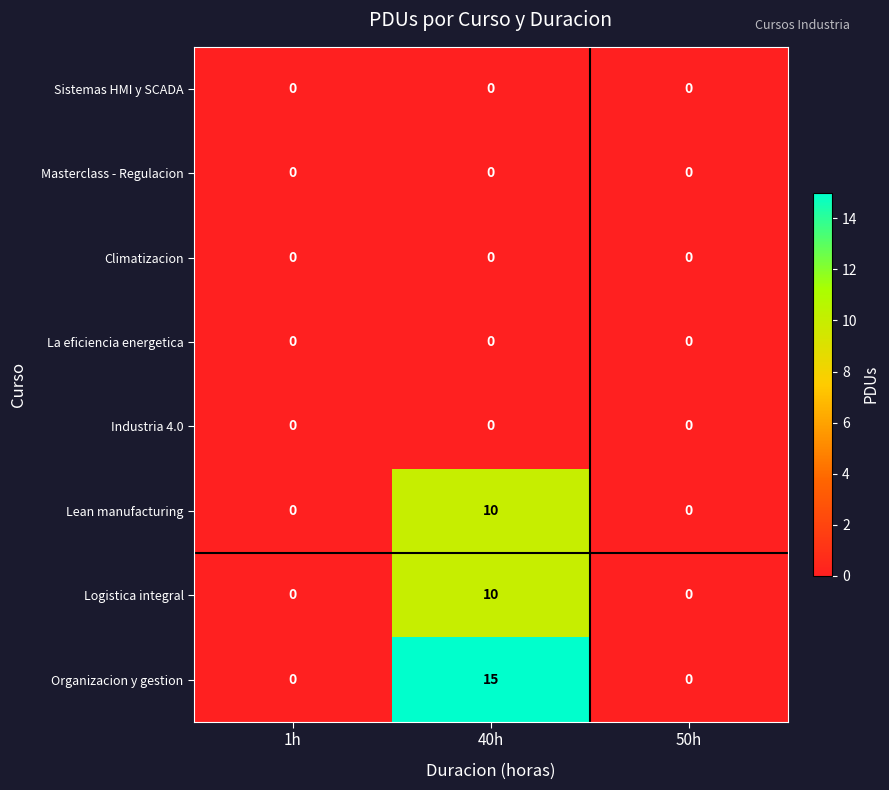

Which series has the largest range (max minus min)?

Organizacion y gestion